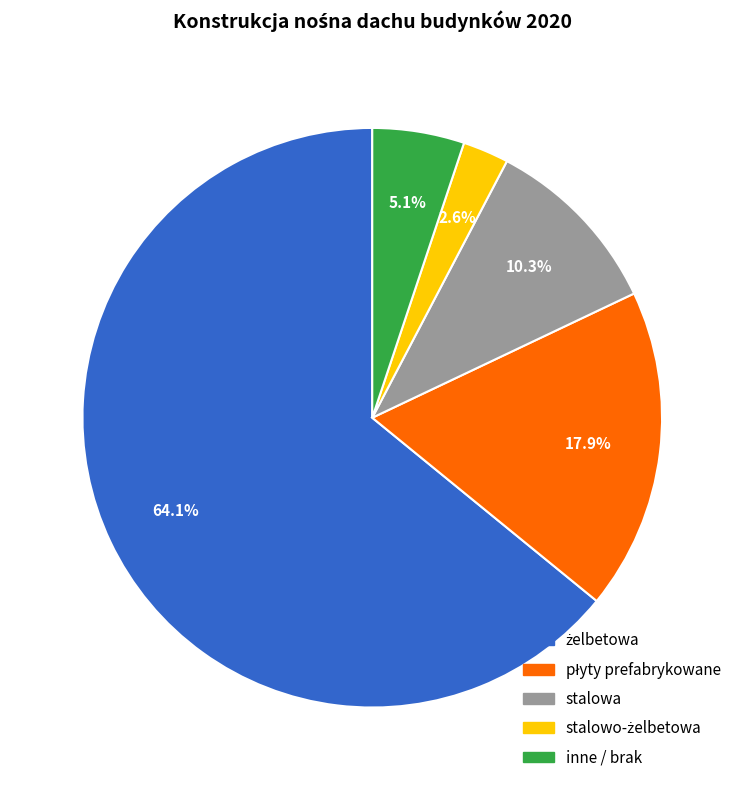

How much of the chart is everything except inne / brak?

94.9%